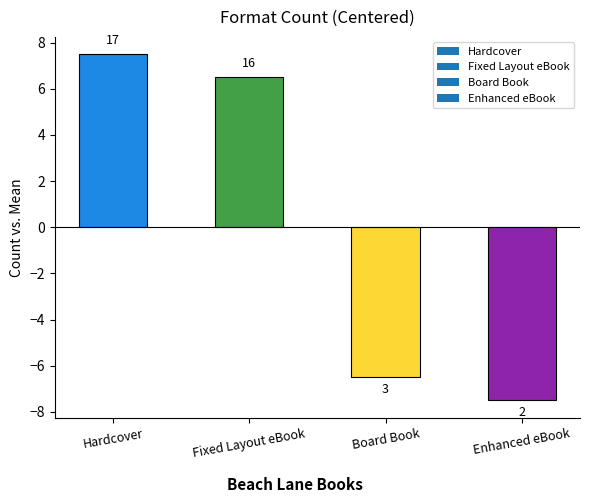

Does the chart contain any negative values?

Yes